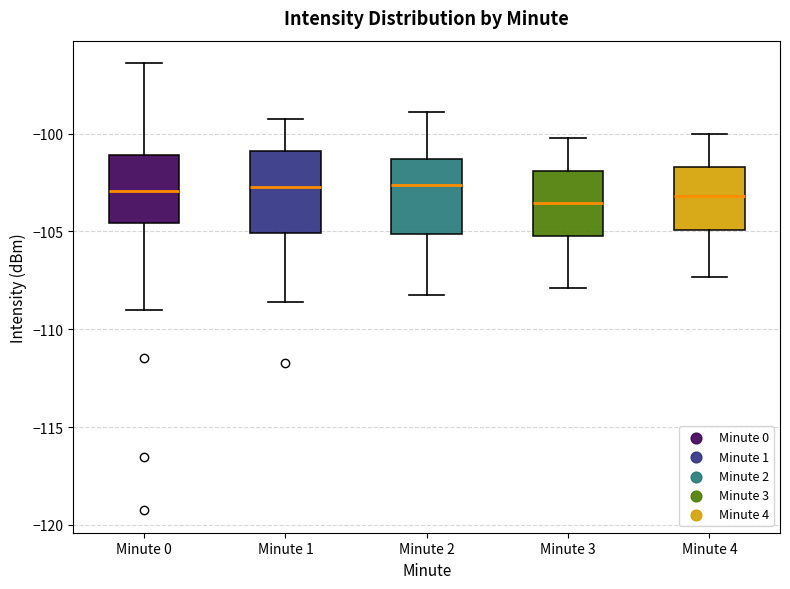

Where does the lower whisker of the box for Minute 3 end on the y-axis? The values are not printed on the chart, so give them approximately, as read against the axis.

-108.0